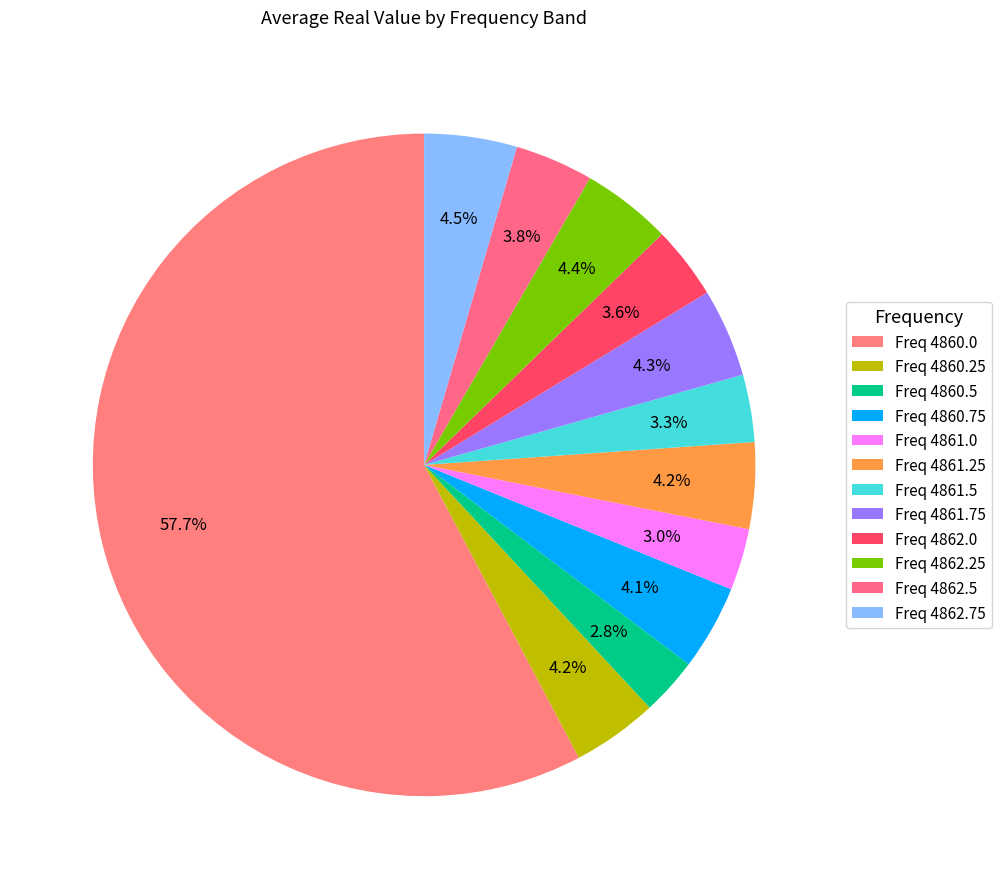

Which category has the smallest portion of the pie?

4860.5